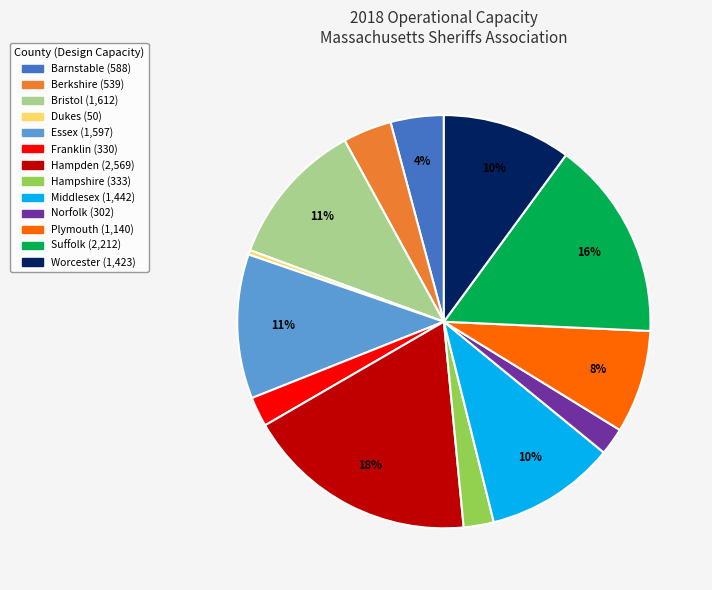

Which slice is the largest?

Hampden